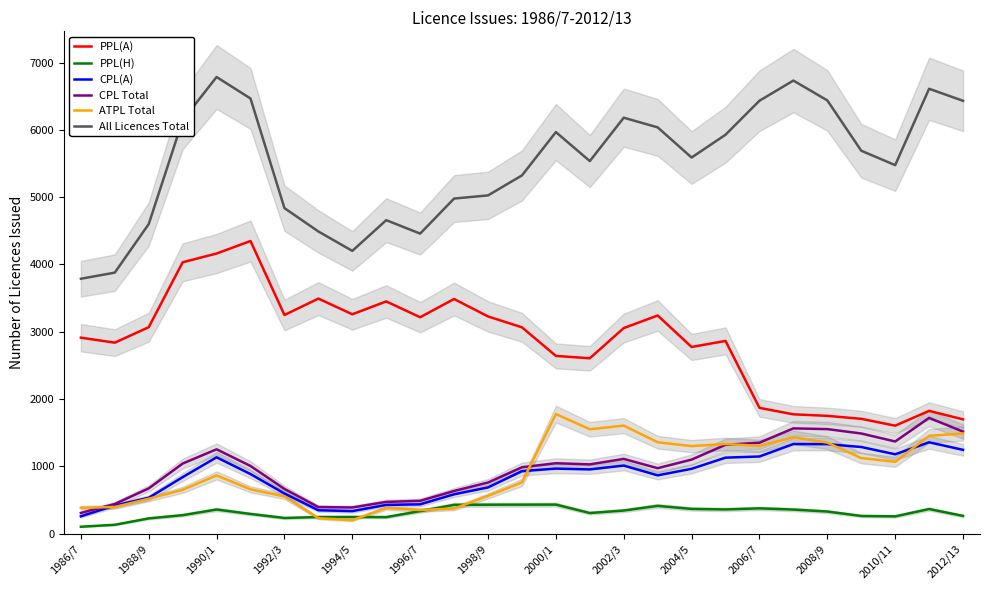

True or false: All Licences Total and PPL(A) cross at least once.

False